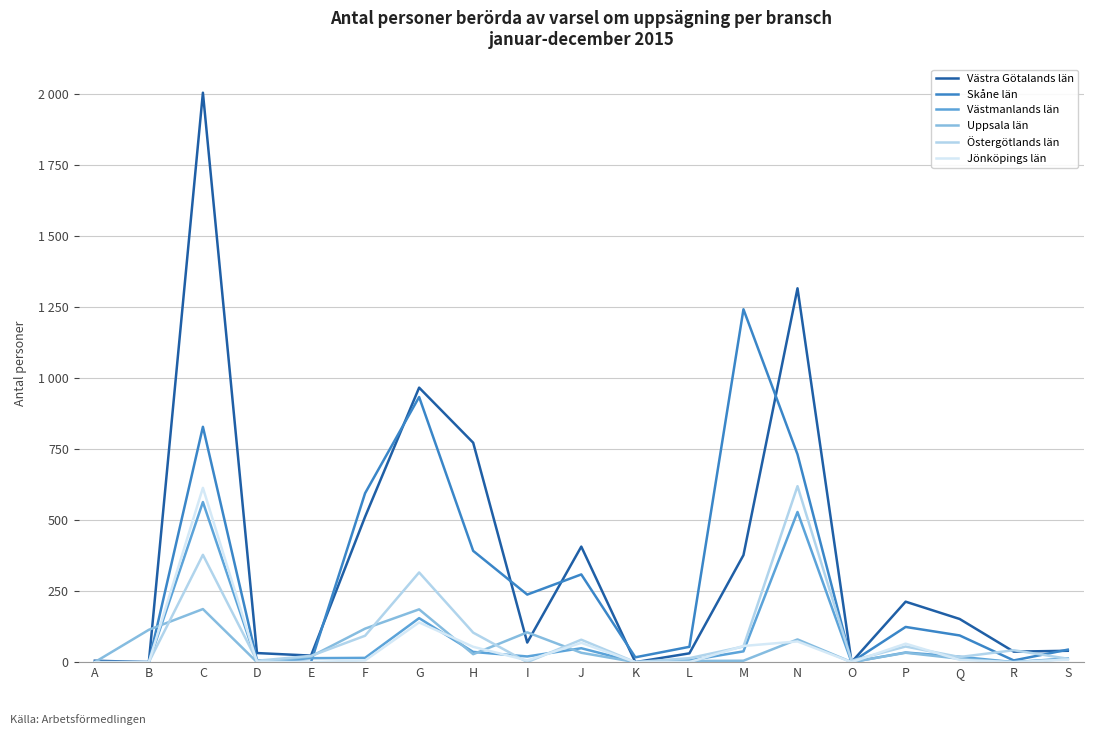

List the labels in order of Västmanlands län value, smallest first.

A, B, D, K, O, R, L, S, E, F, Q, I, P, H, M, J, G, N, C